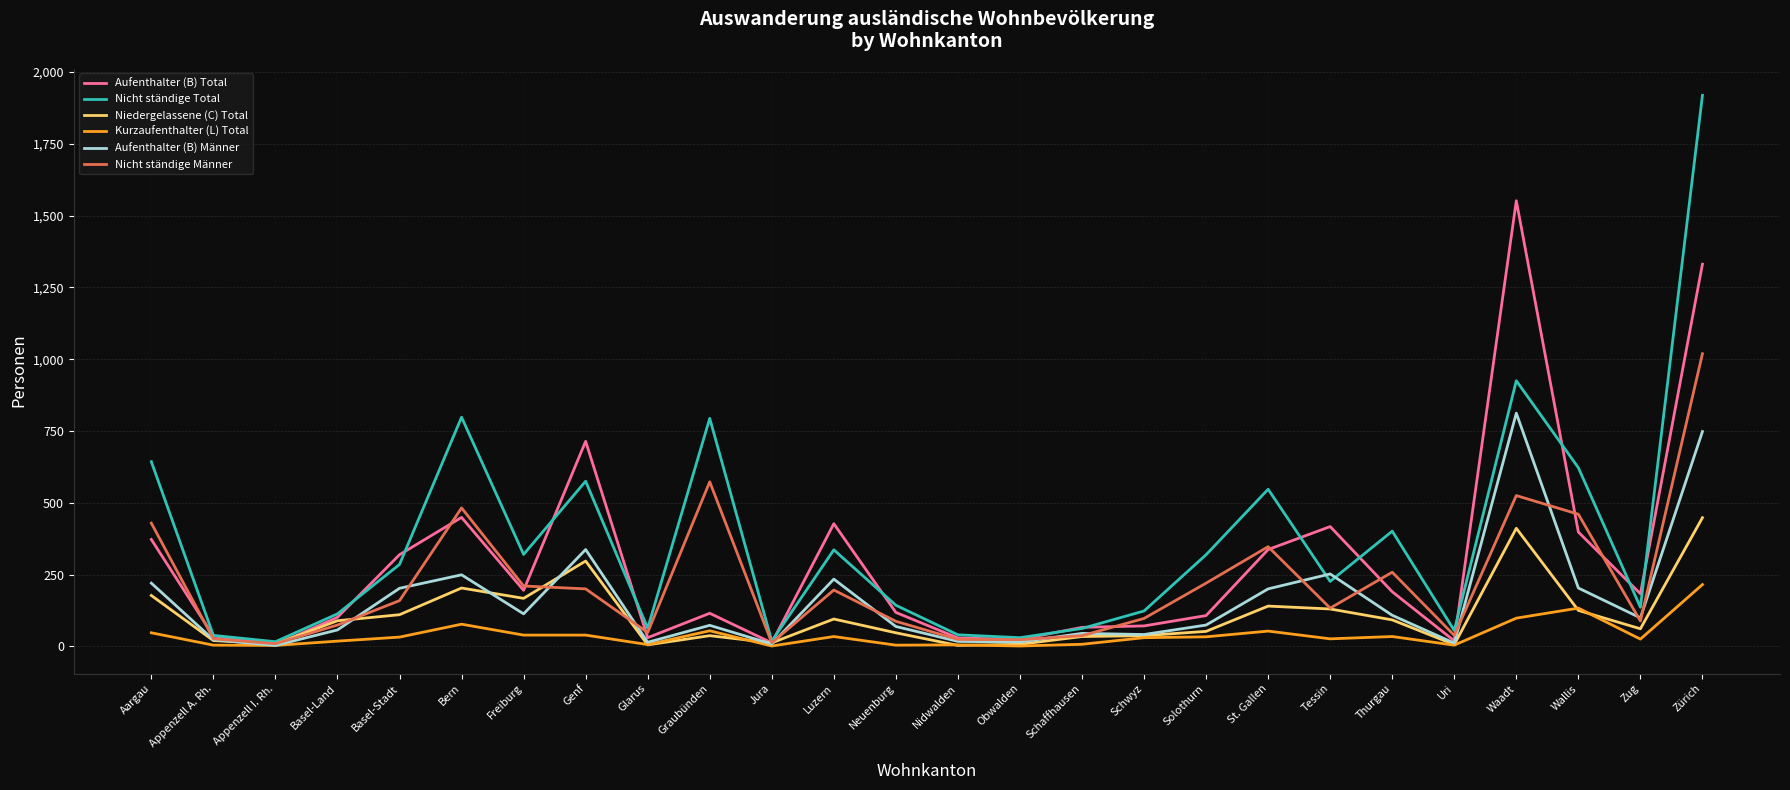

Rank the series by their maximum value, from highest to lowest.

Nicht ständige Total, Aufenthalter (B) Total, Nicht ständige Männer, Aufenthalter (B) Männer, Niedergelassene (C) Total, Kurzaufenthalter (L) Total